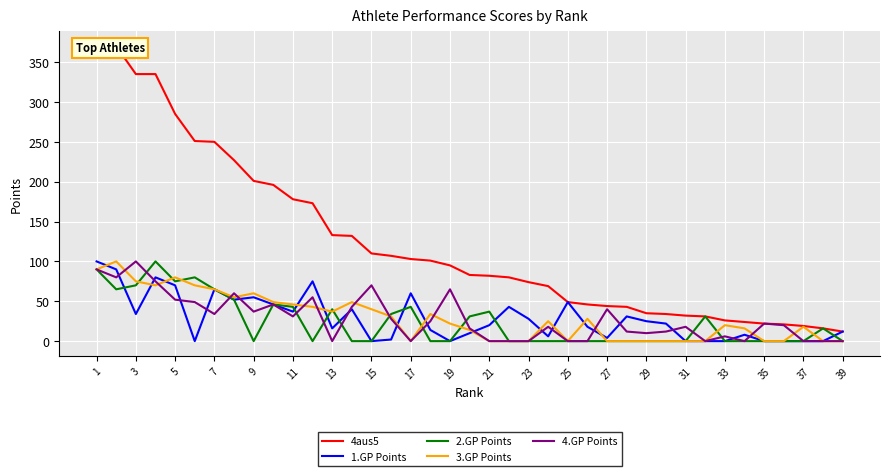

The 4.GP Points series shows 100 at 3. True or false?

True